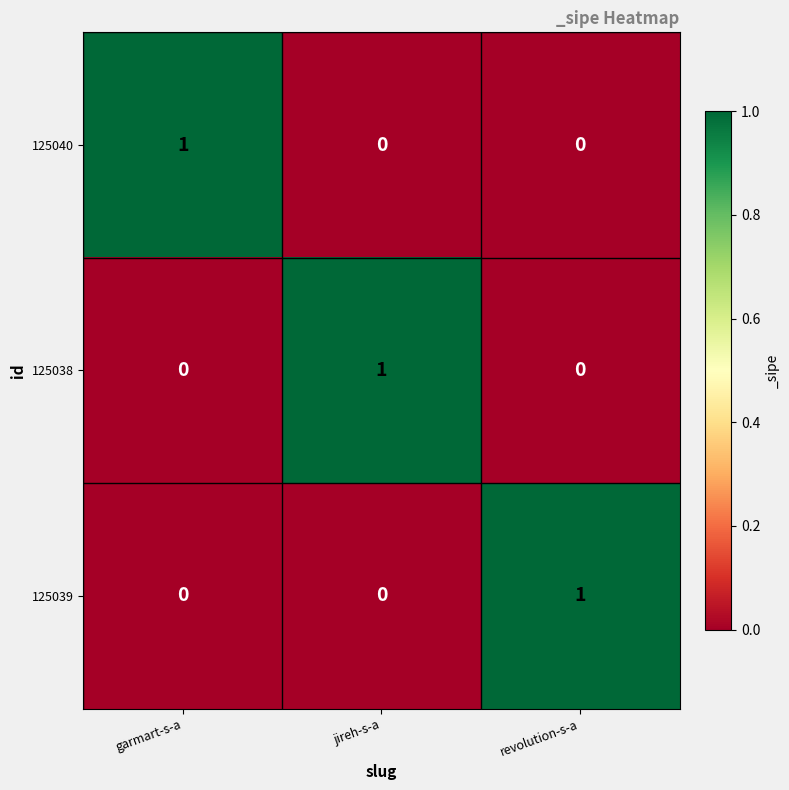

Which category has the highest value in the 125038 series?

jireh-s-a